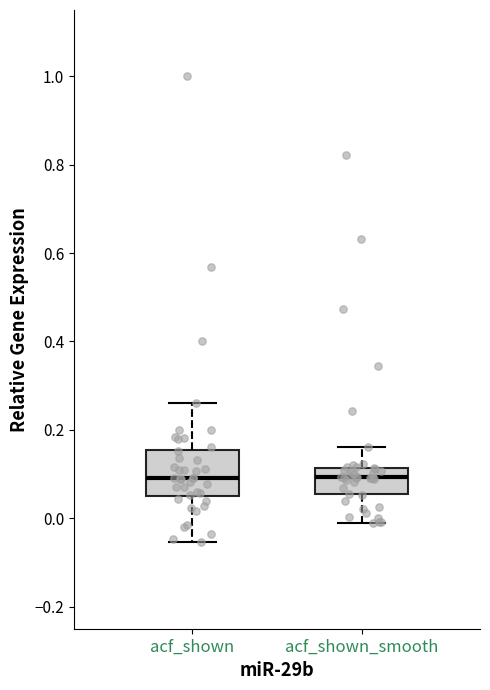

Reading left to right, transcribe this box plot: for each box, give where its median line is, the range the box spans, and where its two whiskers end, as read against the y-axis. The values are not printed on the chart, so give them approximately, as read against the axis.

acf_shown: median 0.10, box 0.06 to 0.16, whiskers -0.06 to 0.26
acf_shown_smooth: median 0.10, box 0.06 to 0.12, whiskers -0.02 to 0.16